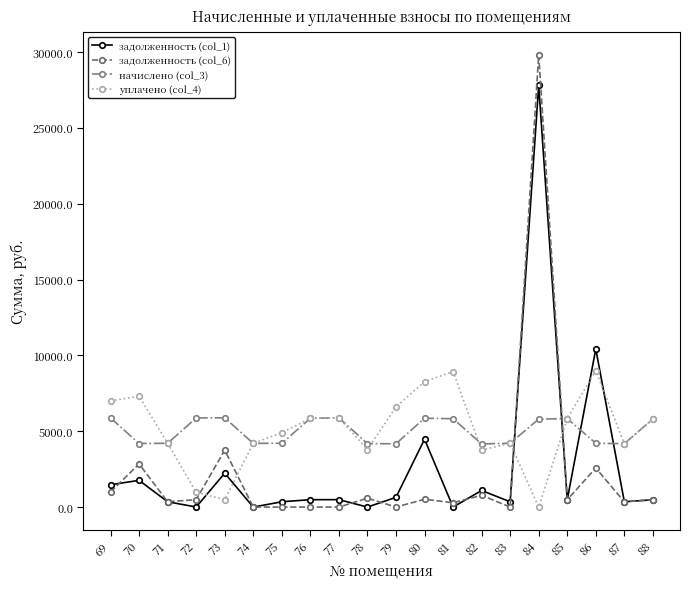

What is the spread (max minus min) of values at 86?

7843.6